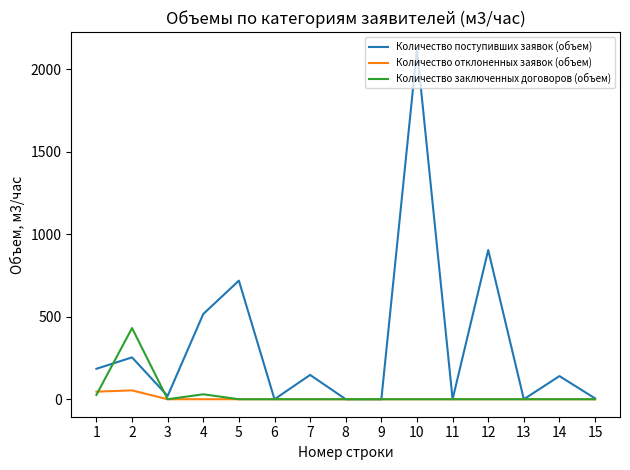

At which label does Количество поступивших заявок (объем) first exceed 140?

1